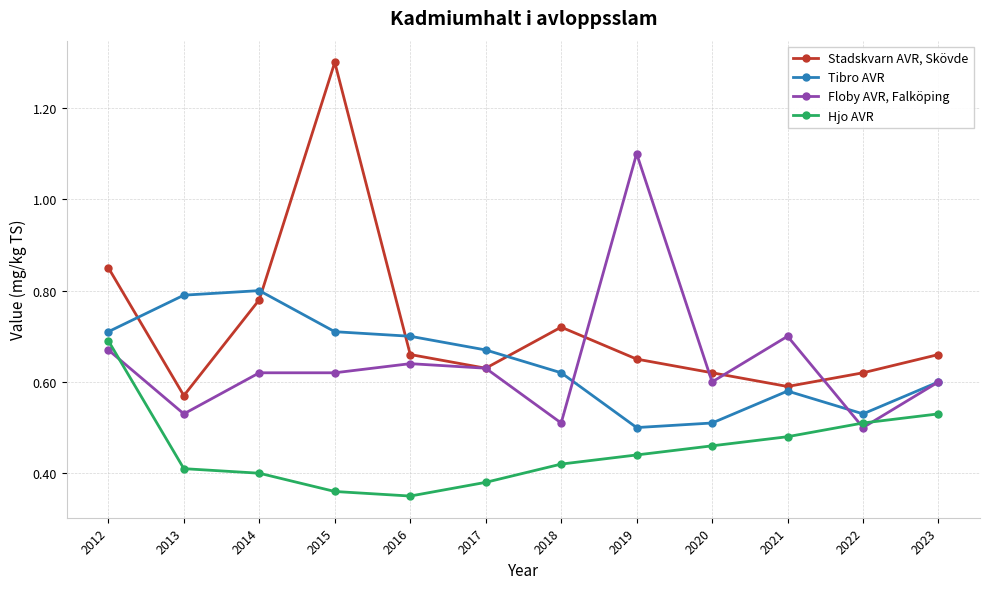

Count the Floby AVR, Falköping values in the range 0 to 1.

11